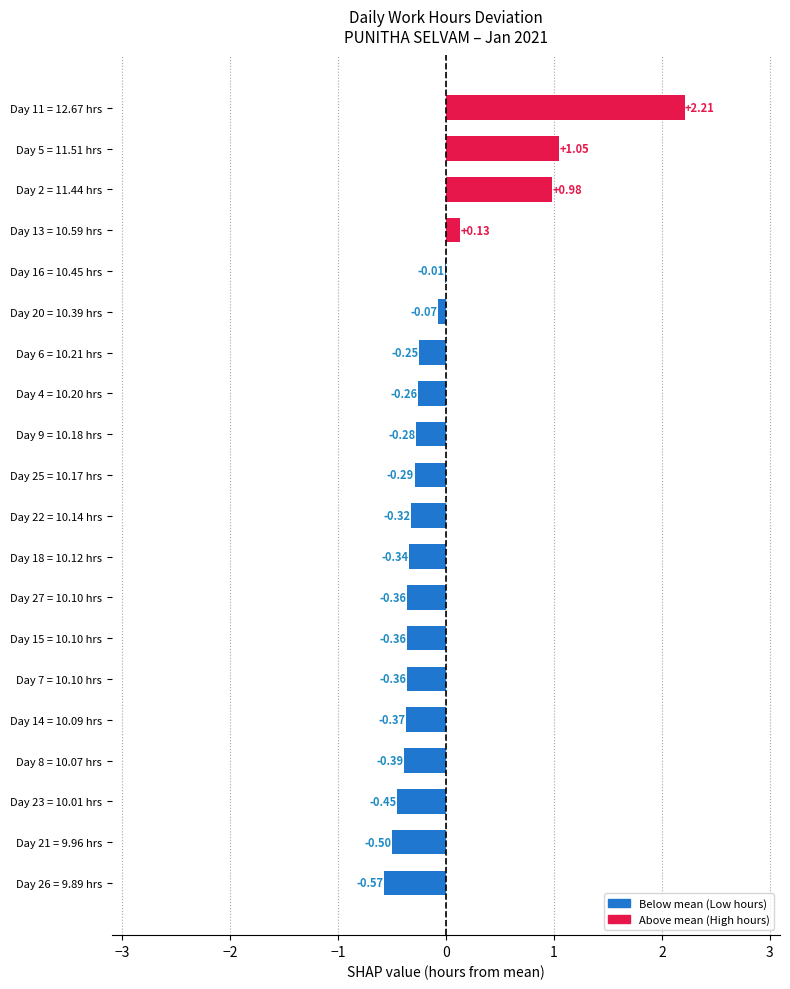

Between Day 11 = 12.67 hrs and Day 2 = 11.44 hrs, which is larger?

Day 11 = 12.67 hrs